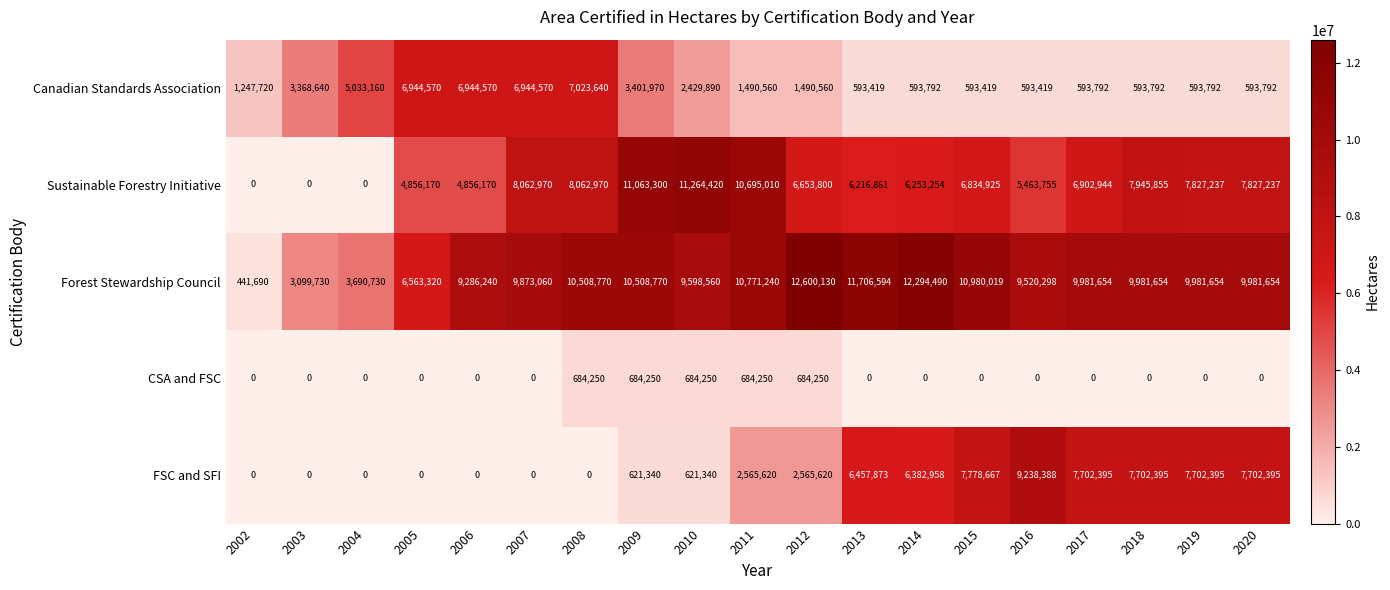

At how many categories does at least one series exceed 3956984?

17